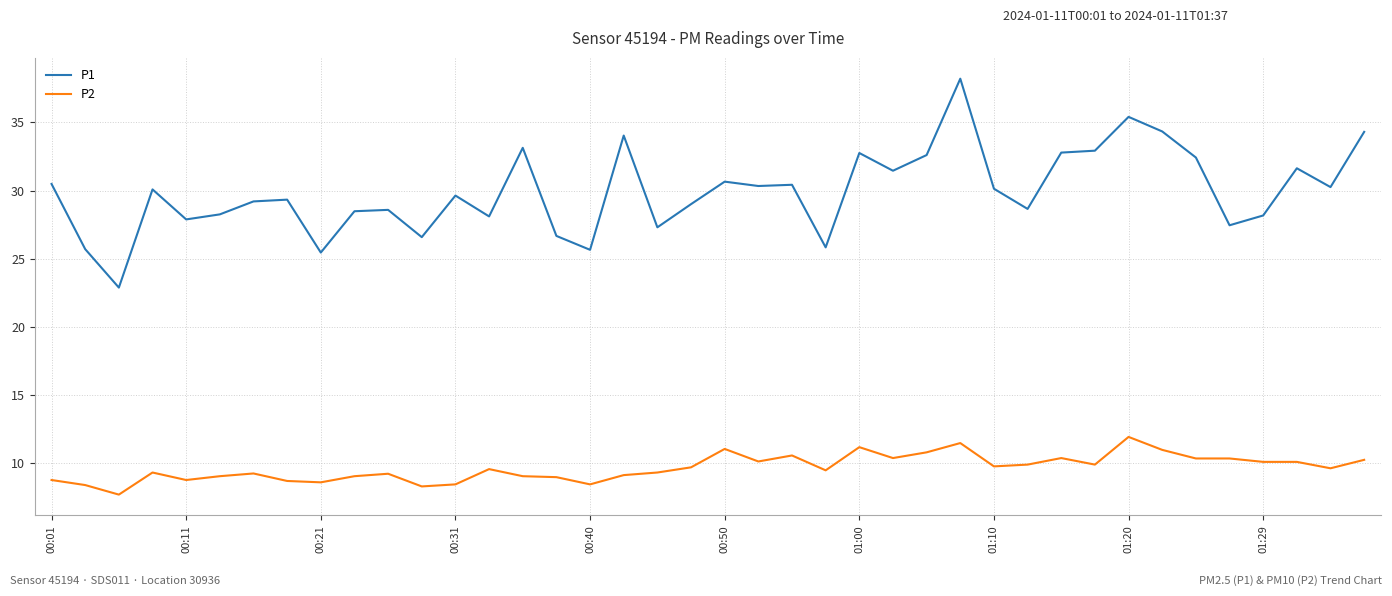

True or false: P2 and P1 intersect in this chart.

False